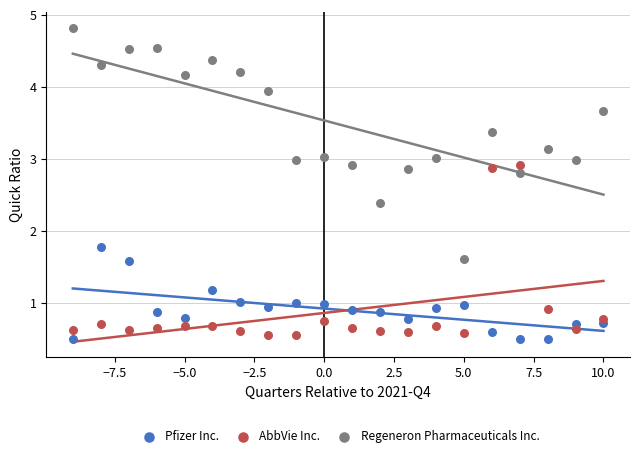

Across all series, what Y value is closest to 2?

1.8